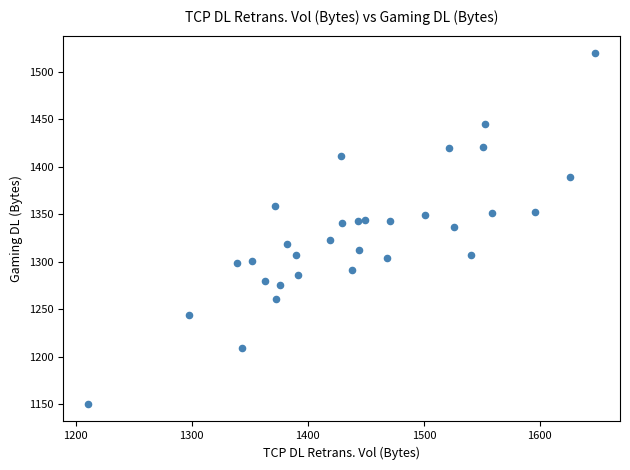

What is the range of X values (max minus min)?

436.3